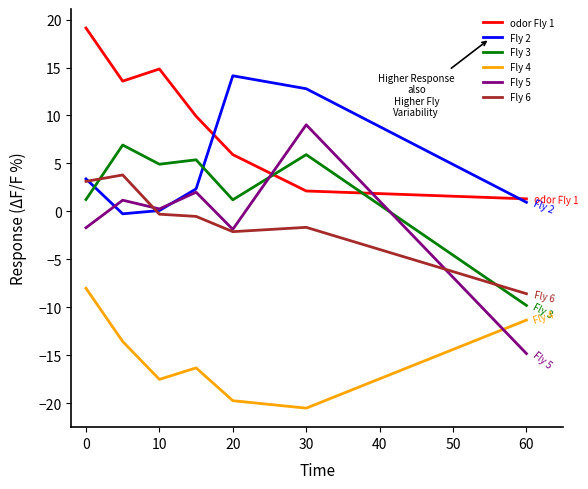

Rank the series by their maximum value, from lowest to highest.

Fly 4, Fly 6, Fly 3, Fly 5, Fly 2, odor Fly 1